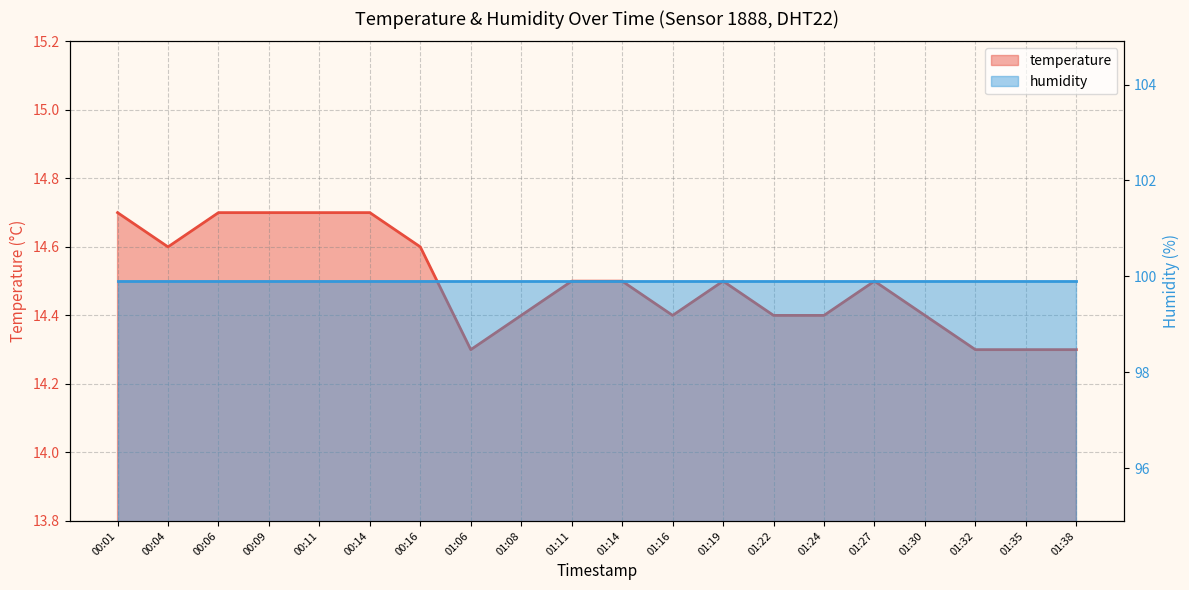

What is the approximate value at 01:30?

14.4